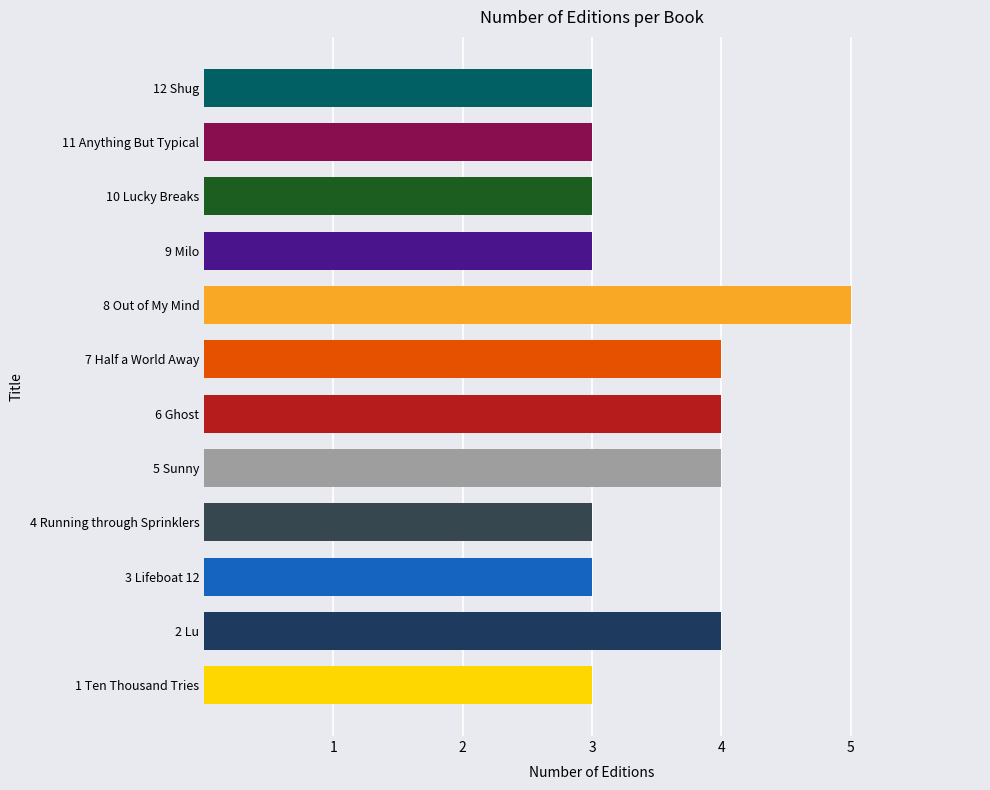

The value at 10 Lucky Breaks is 3. True or false?

True